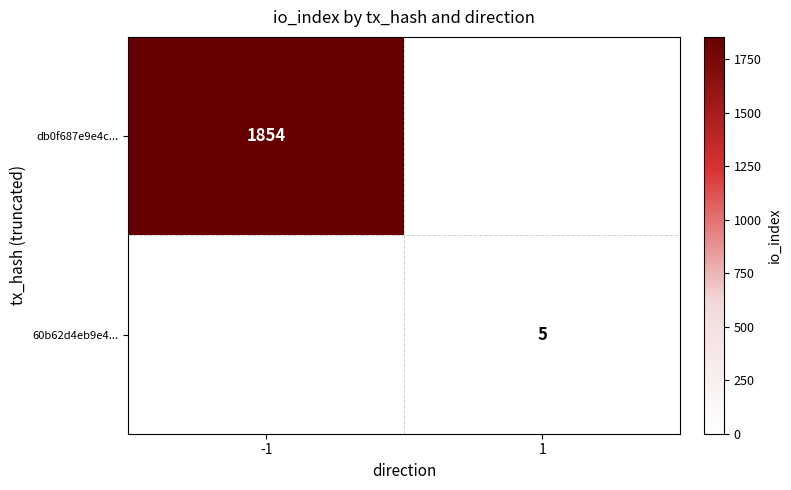

The value of 60b62d4eb9e4... at 1 is 5. True or false?

True